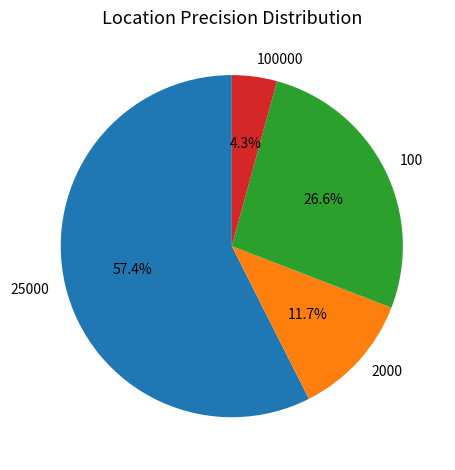

How many slices are in this pie chart?

4